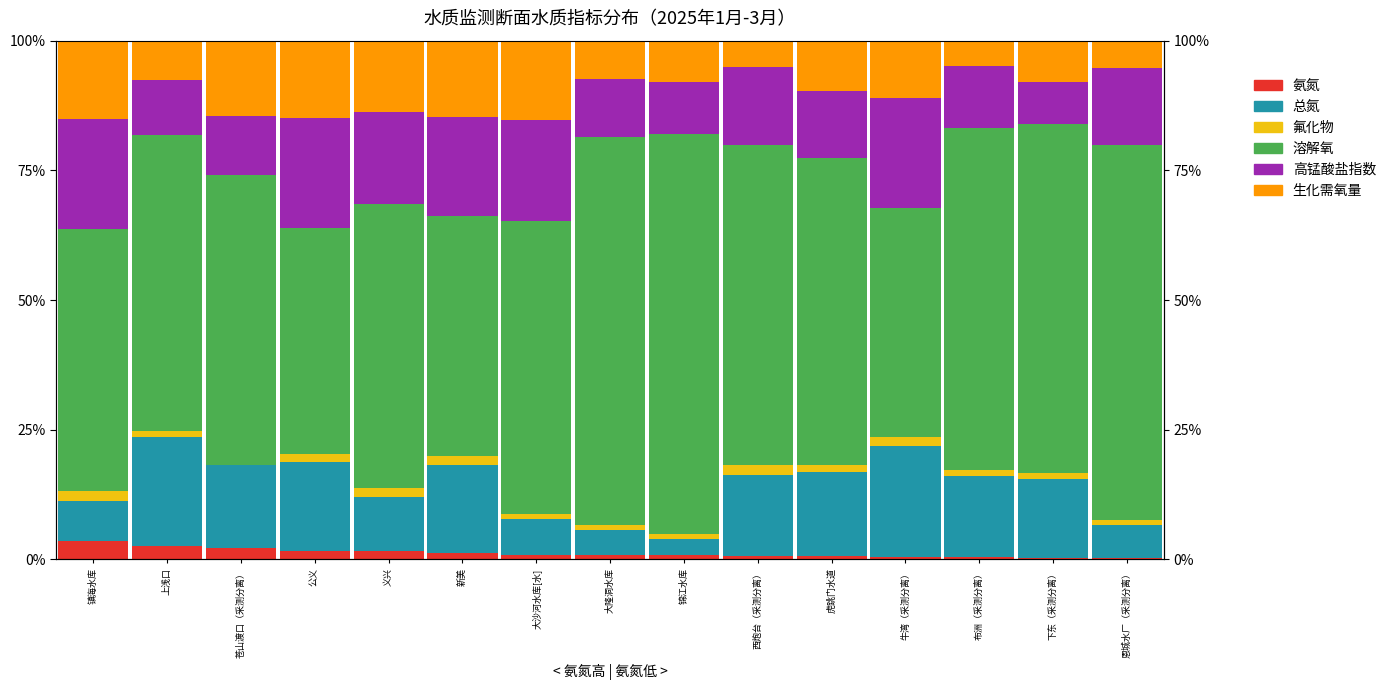

Does the chart contain any negative values?

No